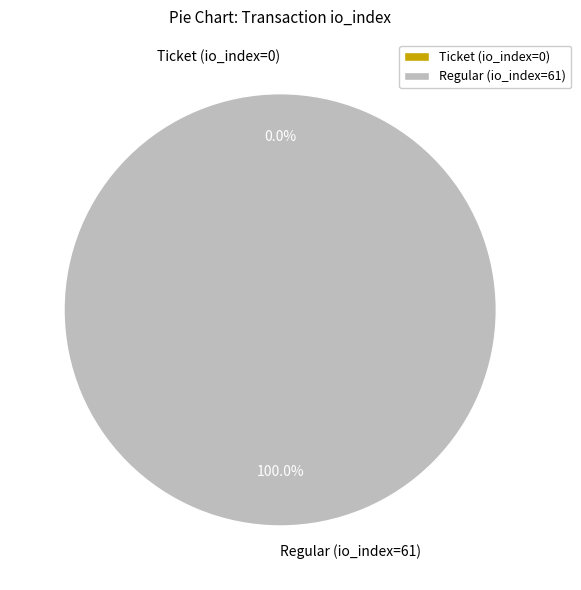

What is the largest slice in the pie chart?

Regular (io_index=61)